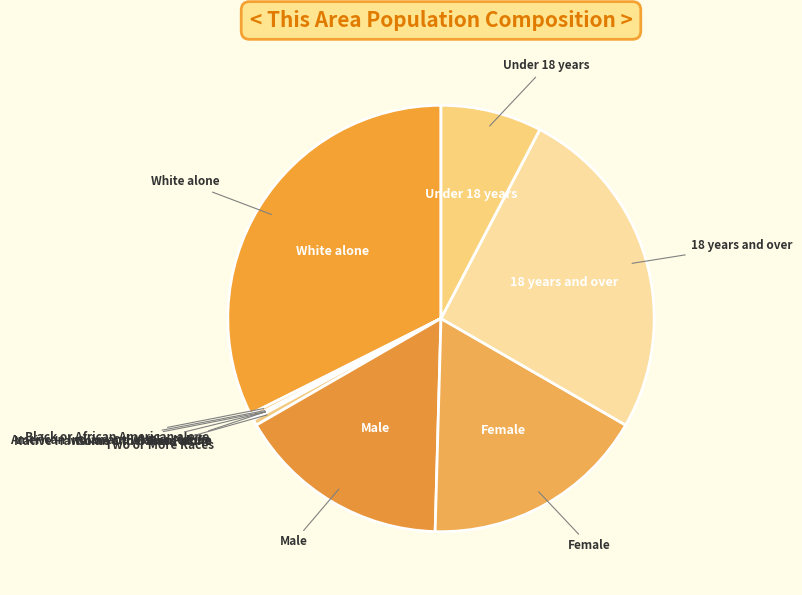

Count the number of slices in the pie.

11